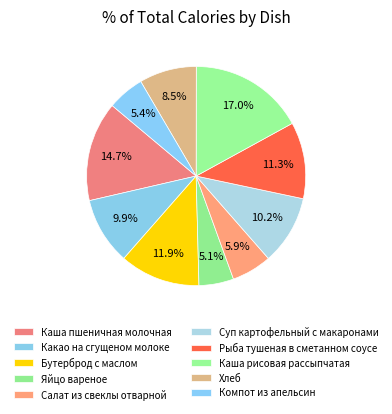

How many slices are in this pie chart?

10